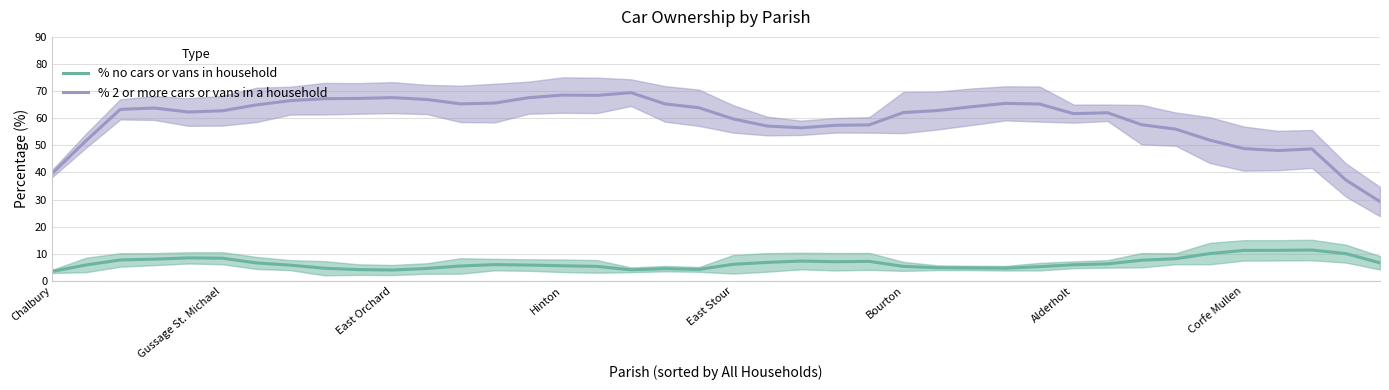

True or false: % no cars or vans in household has a value of 11.5 at Gussage St. Michael.

False